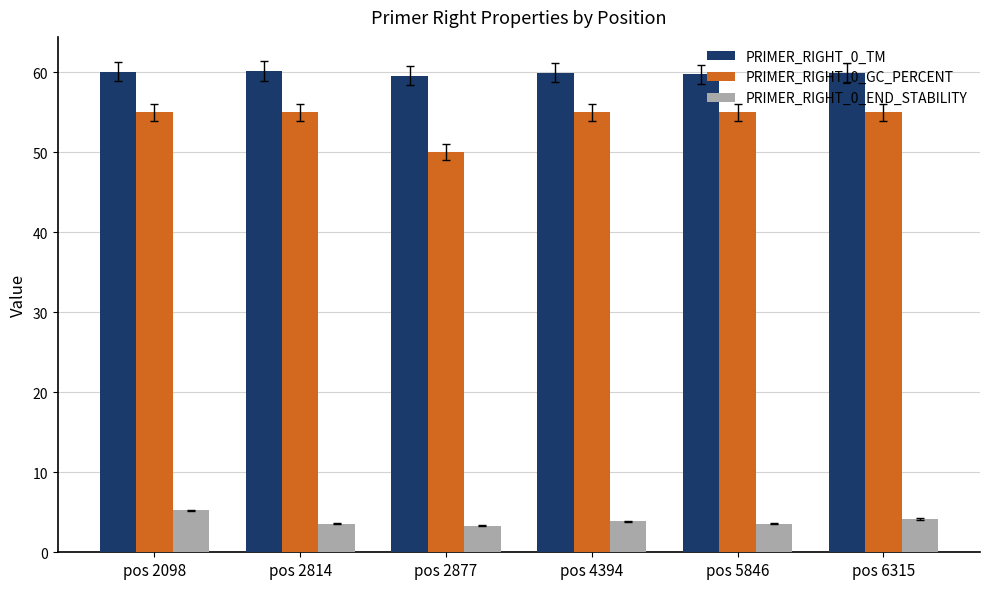

At pos 2098, list the series in order from smallest to largest.

PRIMER_RIGHT_0_END_STABILITY, PRIMER_RIGHT_0_GC_PERCENT, PRIMER_RIGHT_0_TM